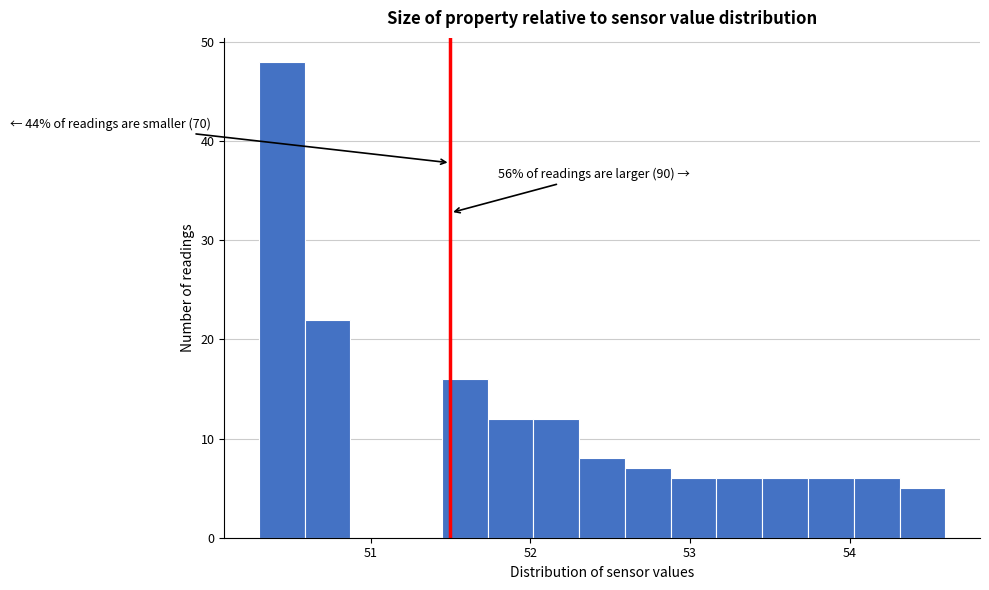

Read against the x-axis, roughly where is the centre of the tallest bar?

50.4